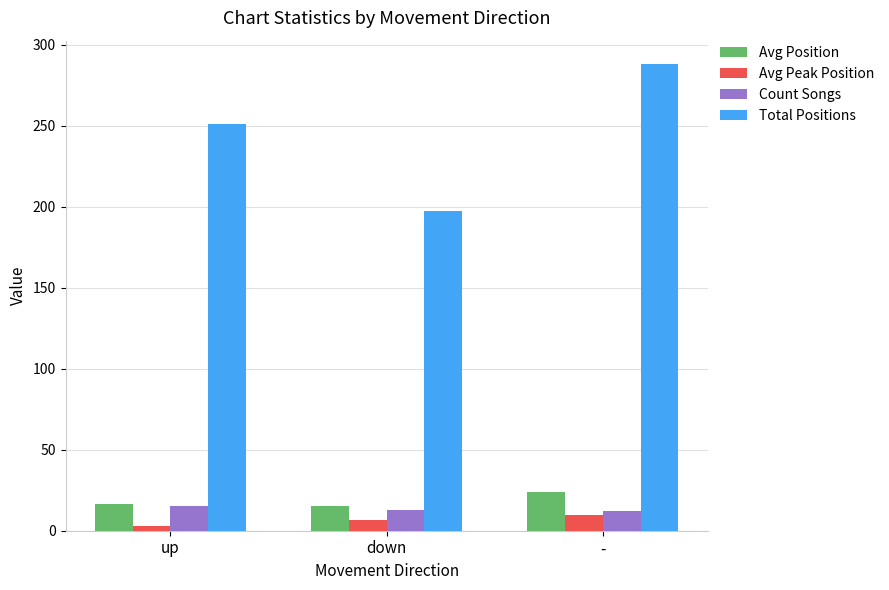

Rank the series by their maximum value, from lowest to highest.

Avg Peak Position, Count Songs, Avg Position, Total Positions